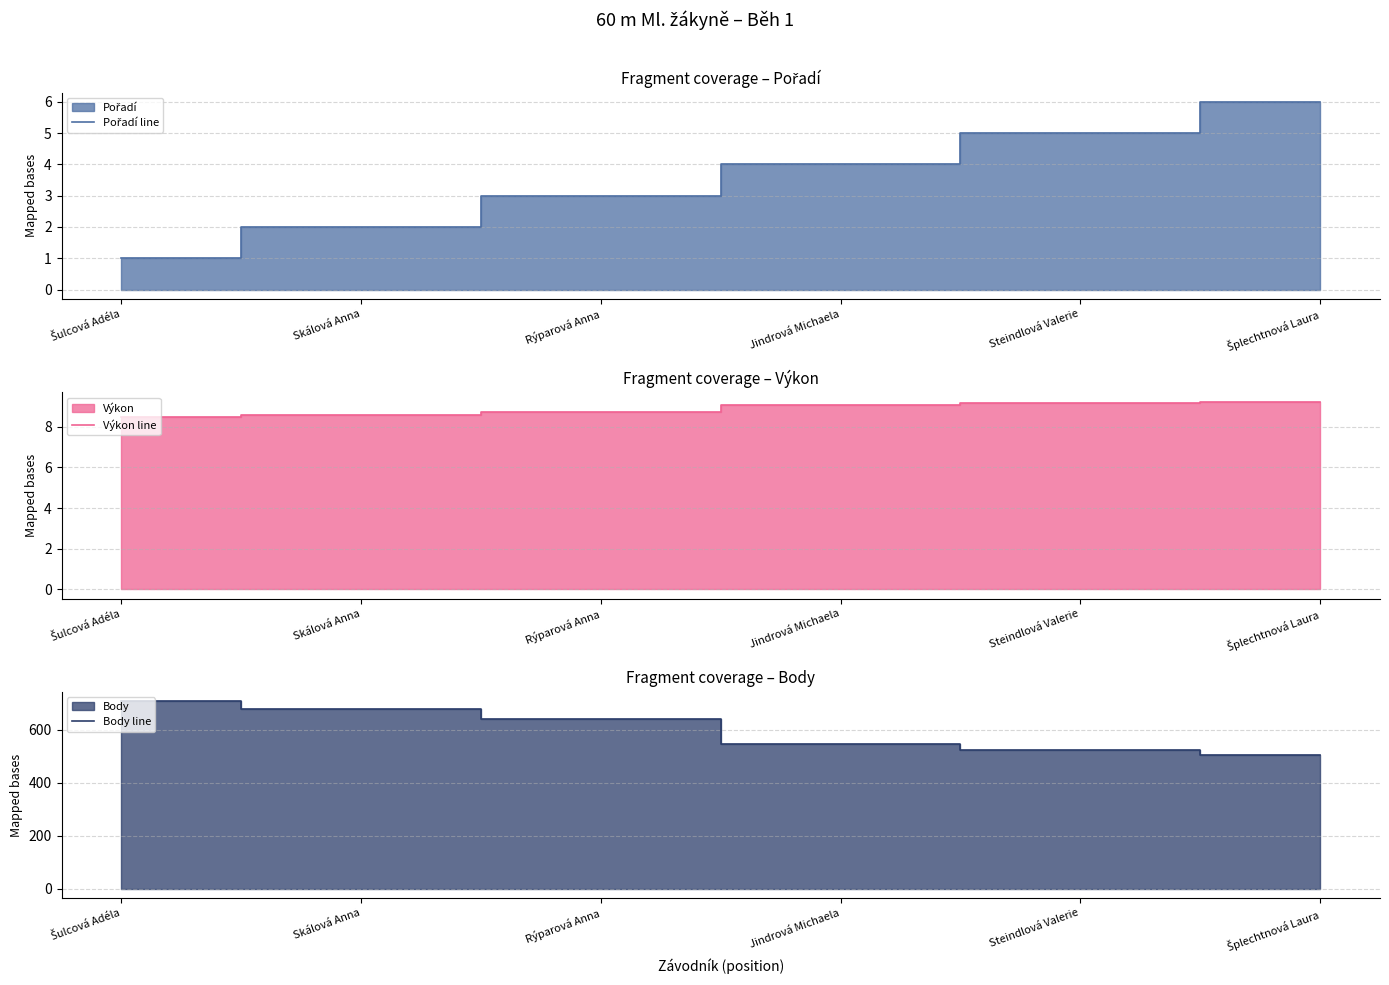

Rank the categories by Výkon line value from highest to lowest.

Šplechtnová Laura, Steindlová Valerie, Jindrová Michaela, Rýparová Anna, Skálová Anna, Šulcová Adéla